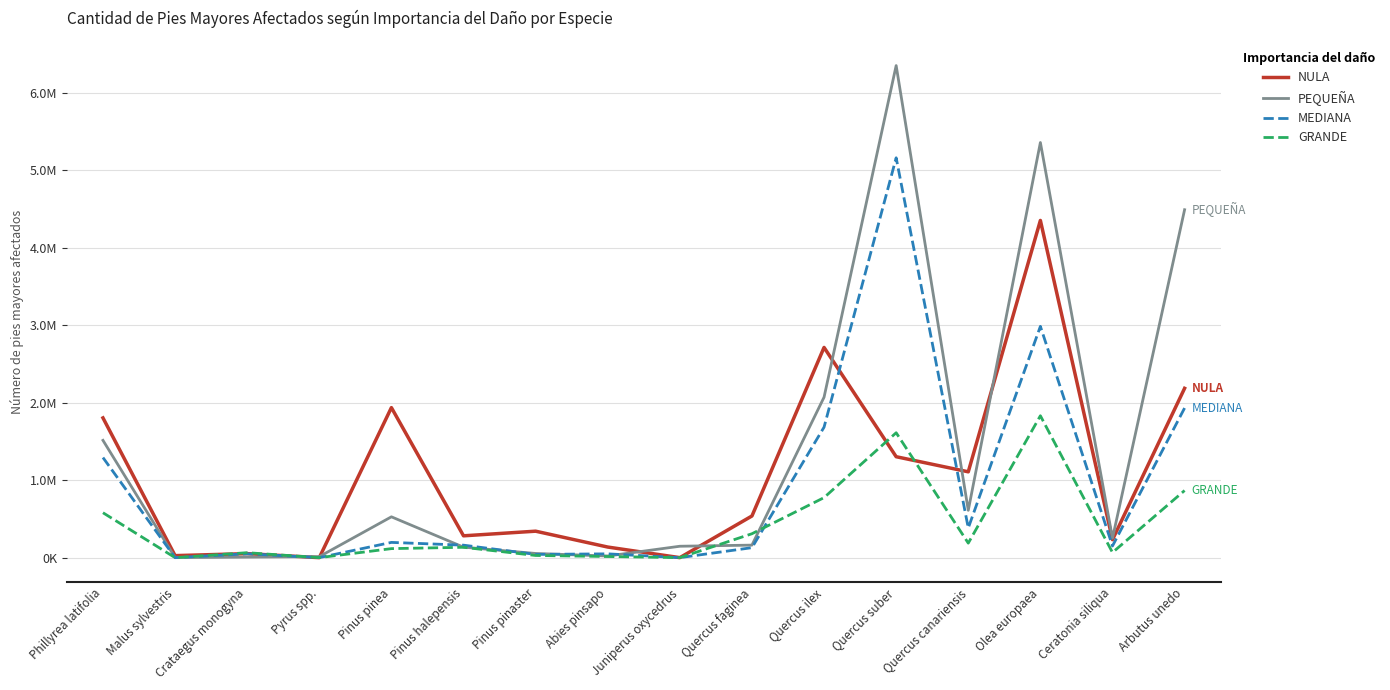

At which label is MEDIANA closest to 2581960?

Olea europaea